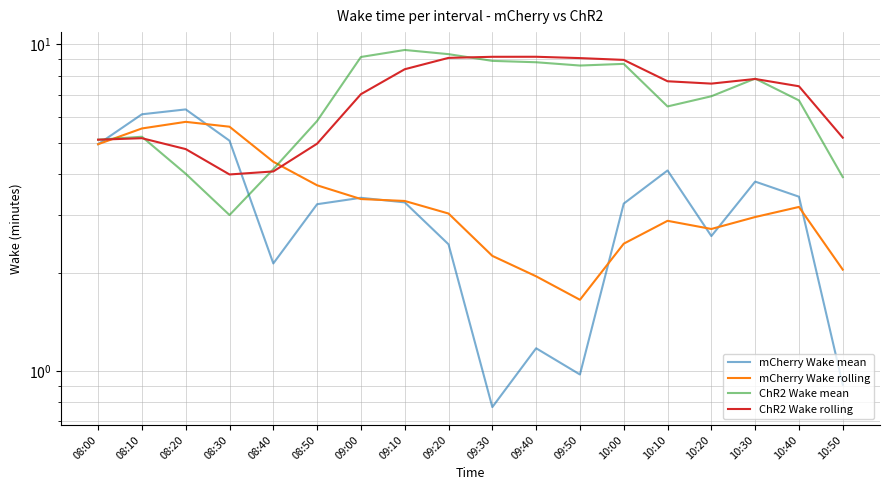

Which series has the largest range (max minus min)?

ChR2 Wake mean